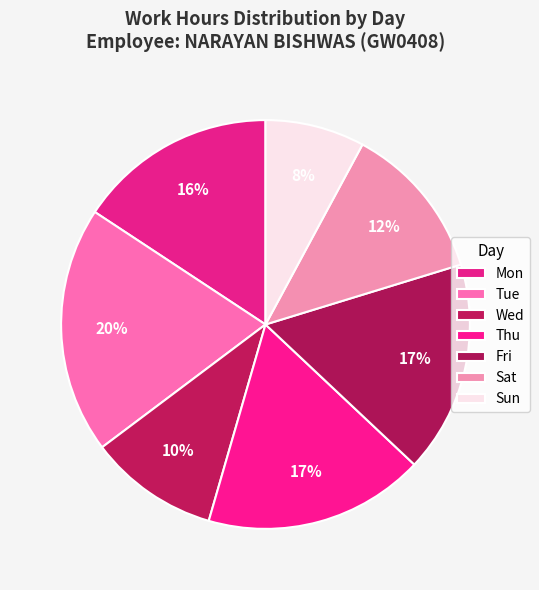

Which category has the biggest portion of the pie?

Tue